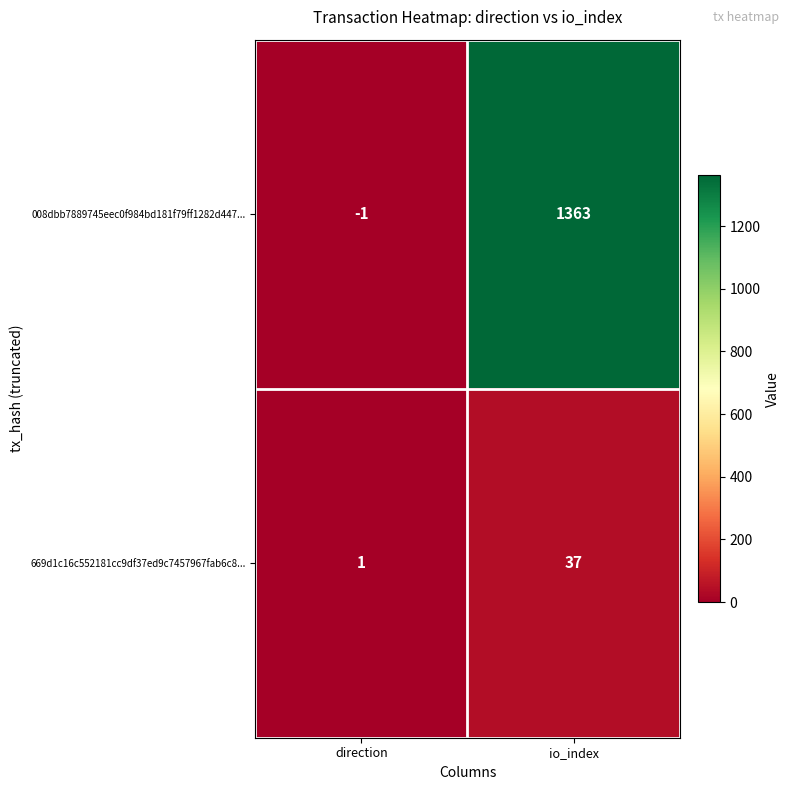

Count the number of categories in the chart.

2